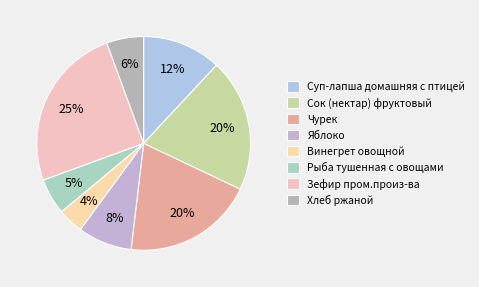

What is the change in value from Чурек to Зефир пром.произ-ва?

+6.2